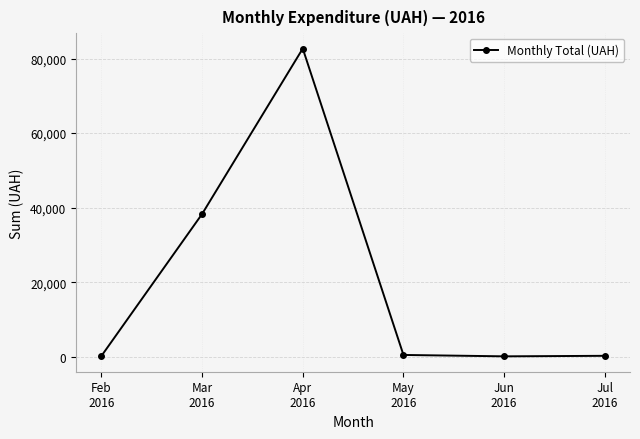

How many interior local valleys (lower than both neighbors) does the data have?

1